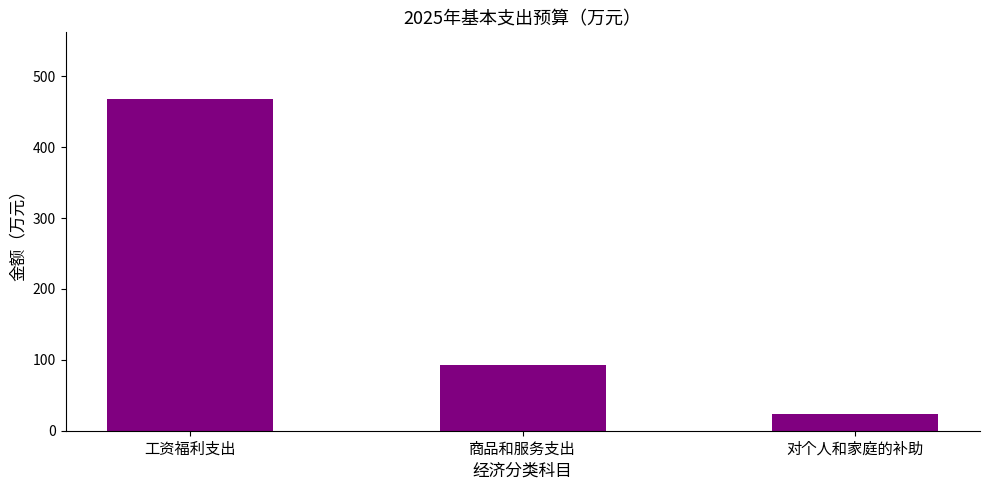

True or false: the data shows 468.4 at 工资福利支出.

True